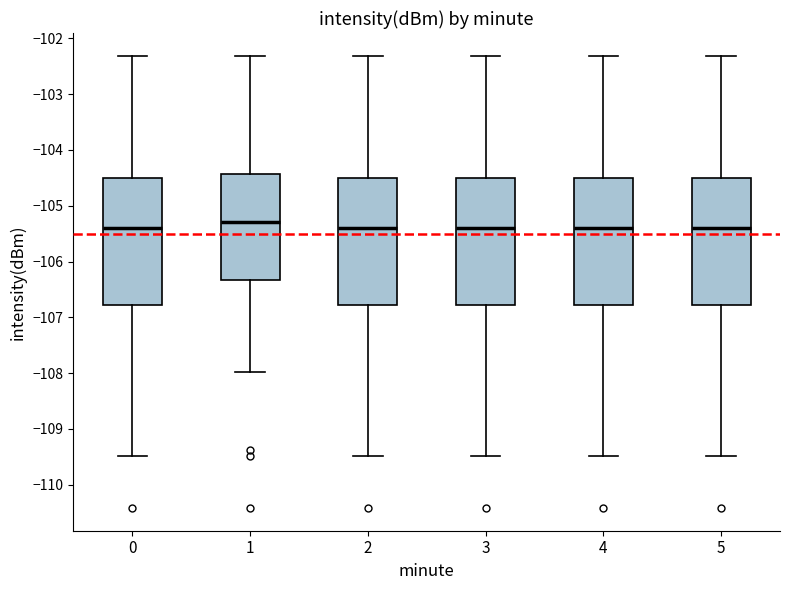

Which box's median line is the highest?

1